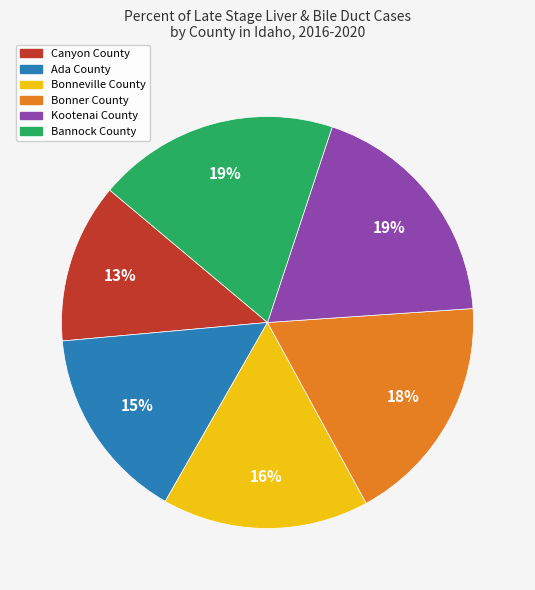

Combined, do Bonner County and Ada County account for over 50%?

No